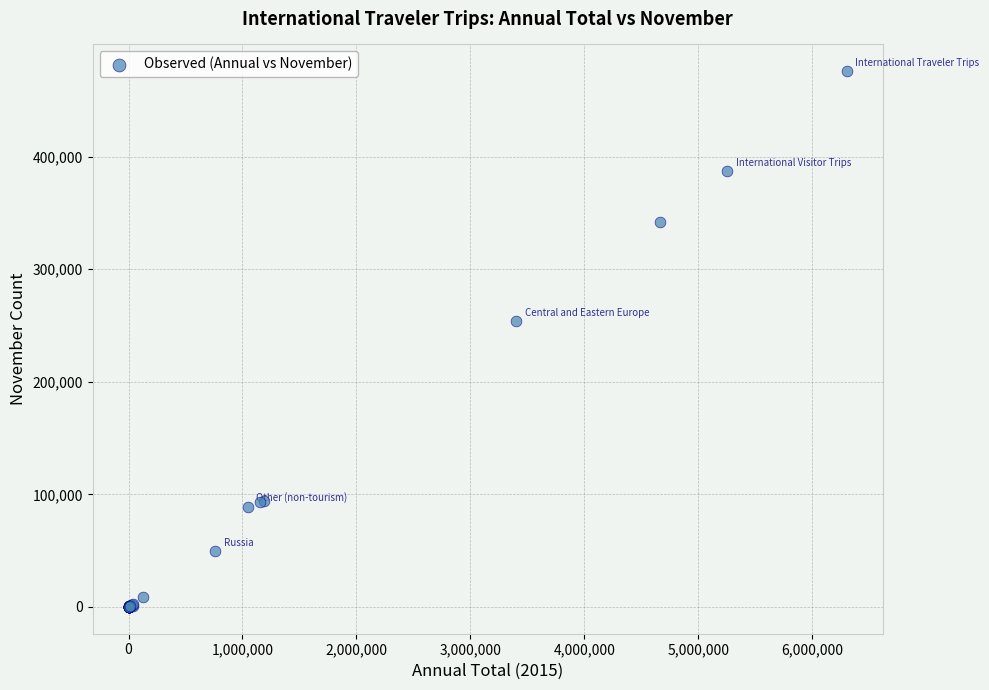

What Y value in the scatter plot is closest to 237876?

253669